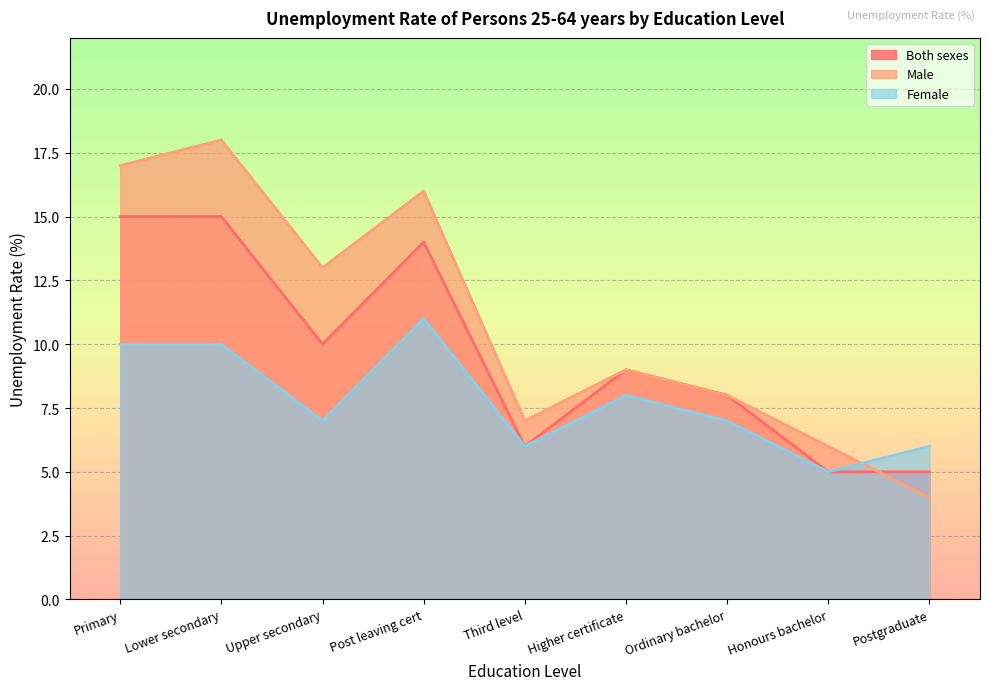

The value of Female at Upper secondary is 10. True or false?

False